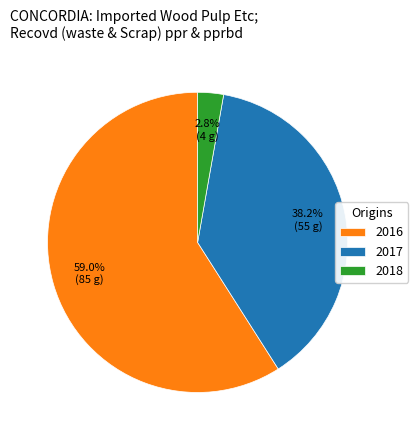

To the nearest percent, what is the average slice percentage?

33%